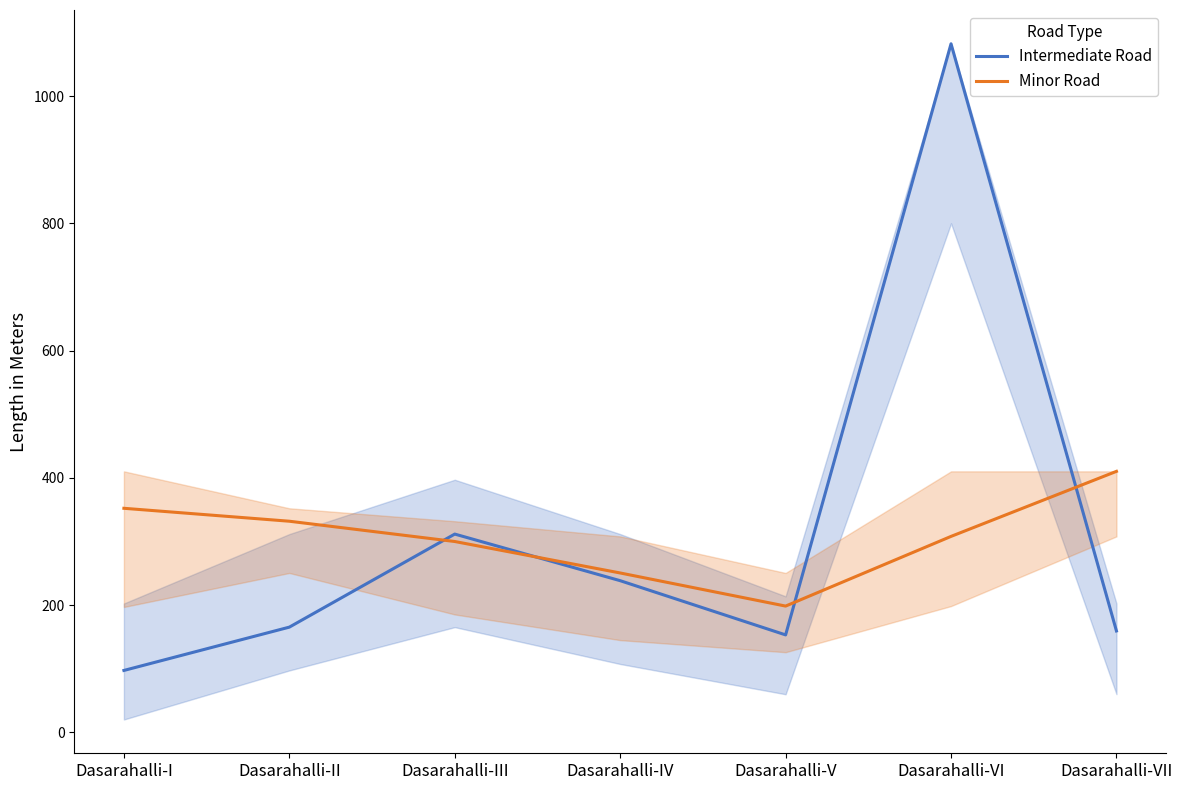

True or false: Minor Road has a value of 537.8 at Dasarahalli-II.

False